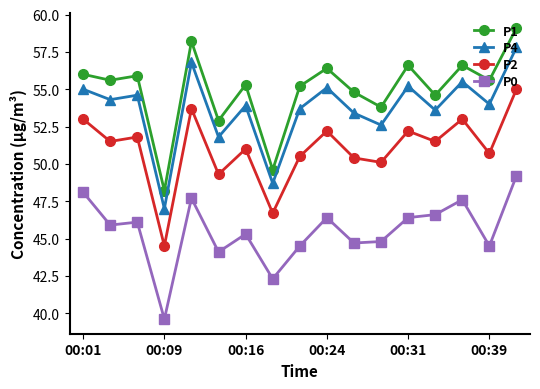

Which series has the widest spread of values?

P1